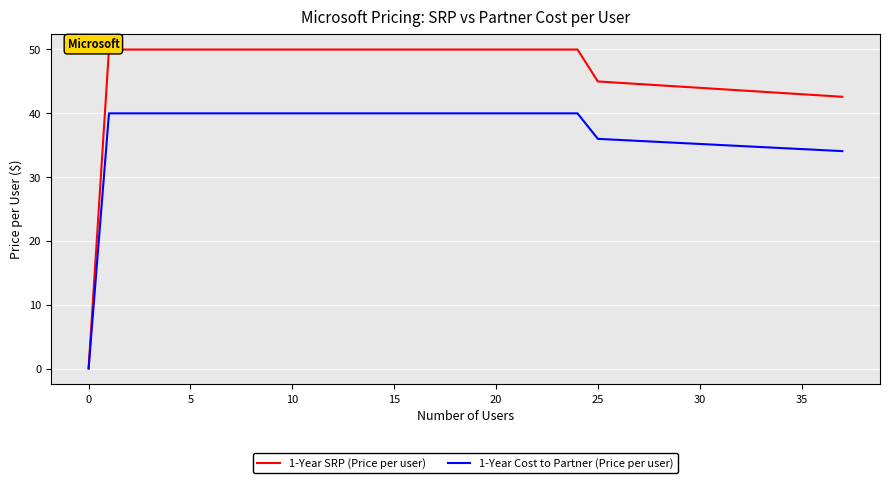

Is it true that 1-Year Cost to Partner (Price per user) equals 44.8 at 35?

False